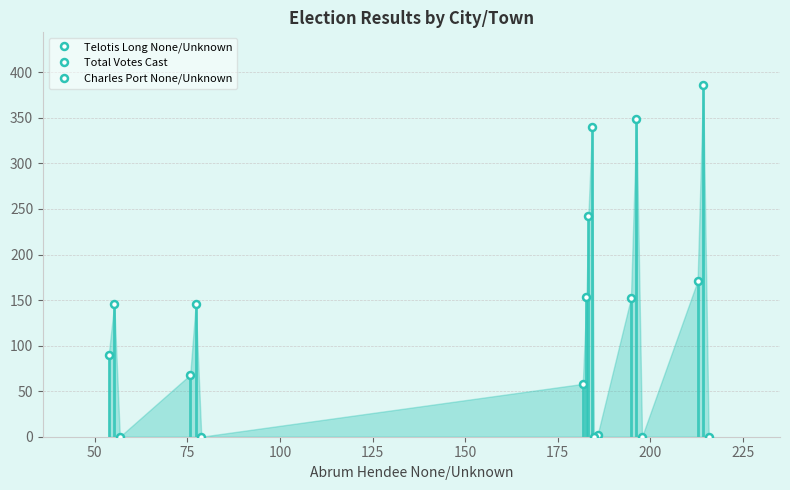

What is the average value of the Total Votes Cast series?

268